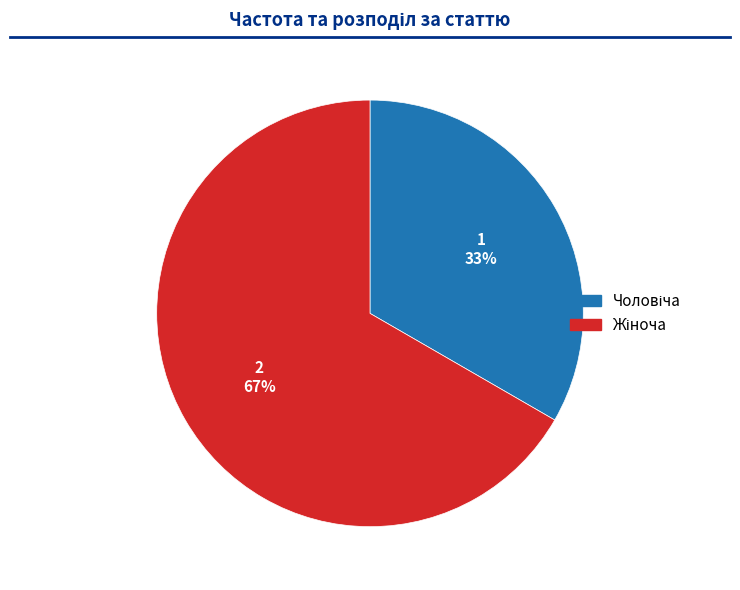

Is there any slice that represents more than half of the pie?

Yes